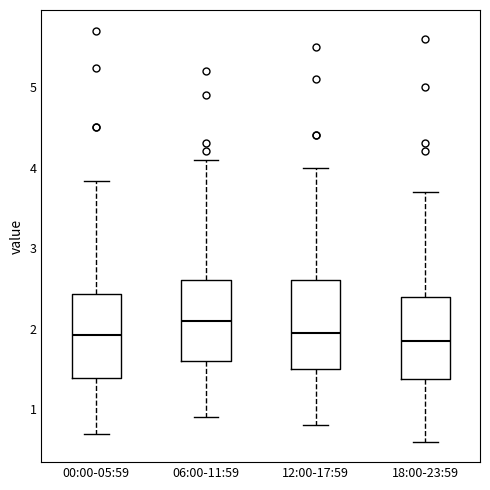

Where is the lower edge of the box for 06:00-11:59 on the y-axis? The values are not printed on the chart, so give them approximately, as read against the axis.

1.6